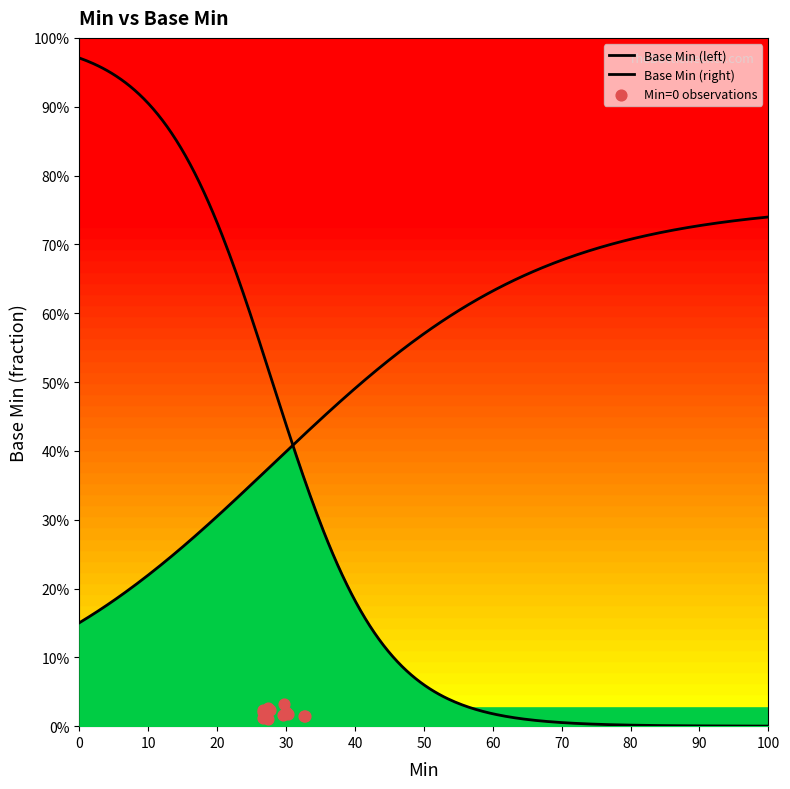

What is the ratio of the value at 0 to the value at 0?

1.0